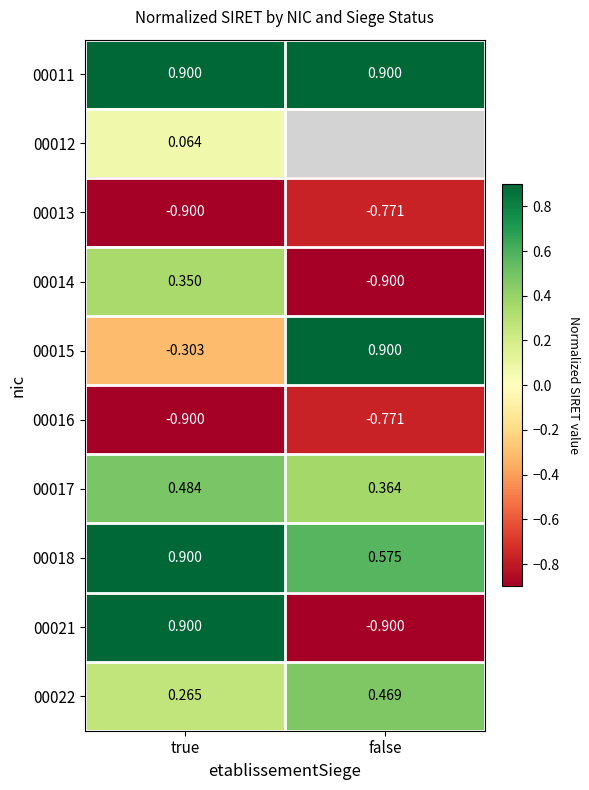

At which label is 00018 closest to 0?

false